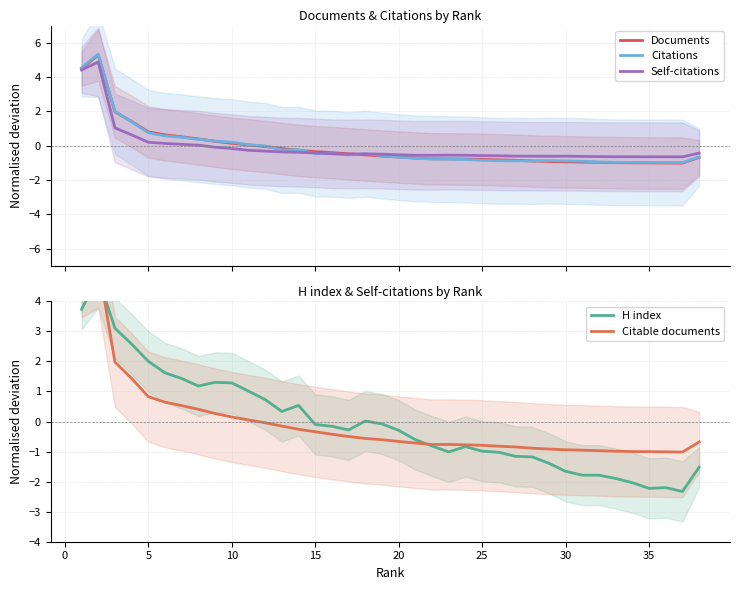

What is the lowest value of the Self-citations series?

-0.6